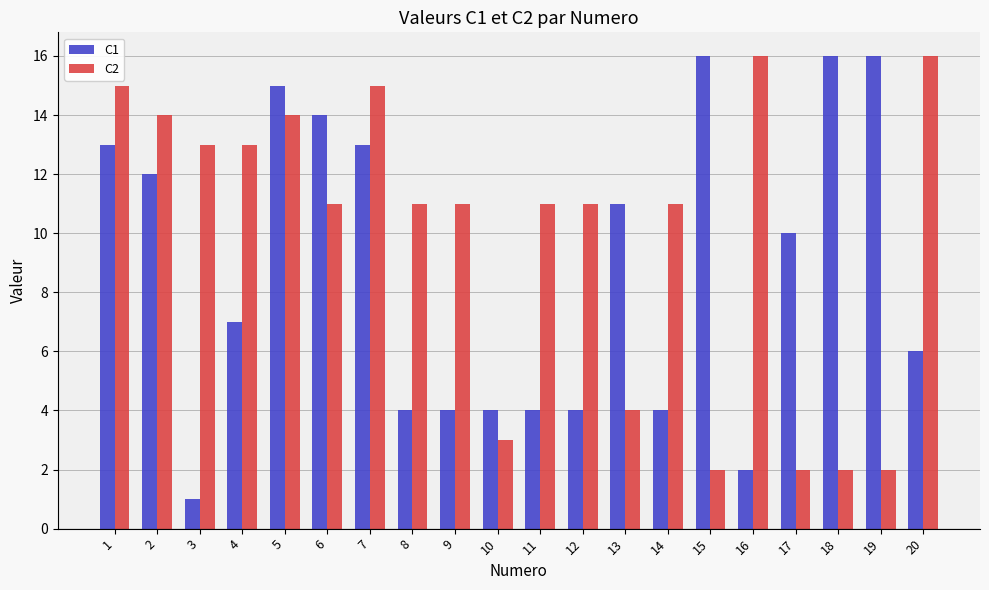

What are all the series names shown in the legend?

C1, C2